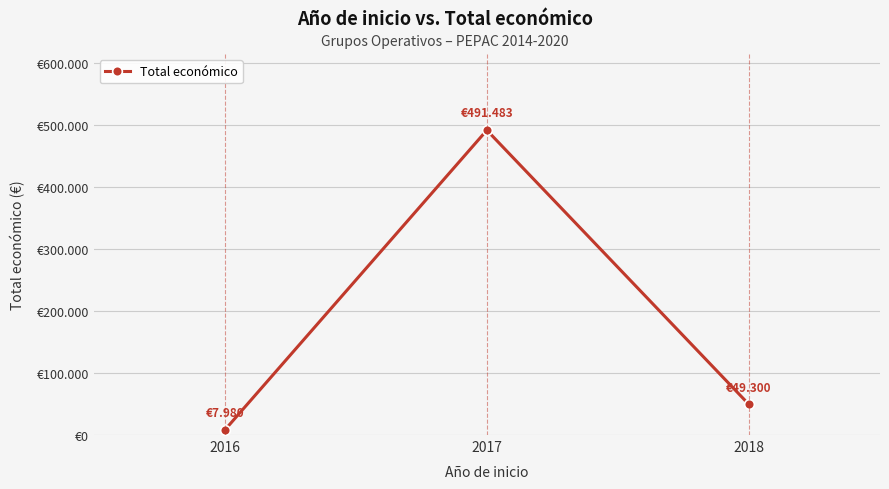

What is the change in value from 2016 to 2017?

+483503